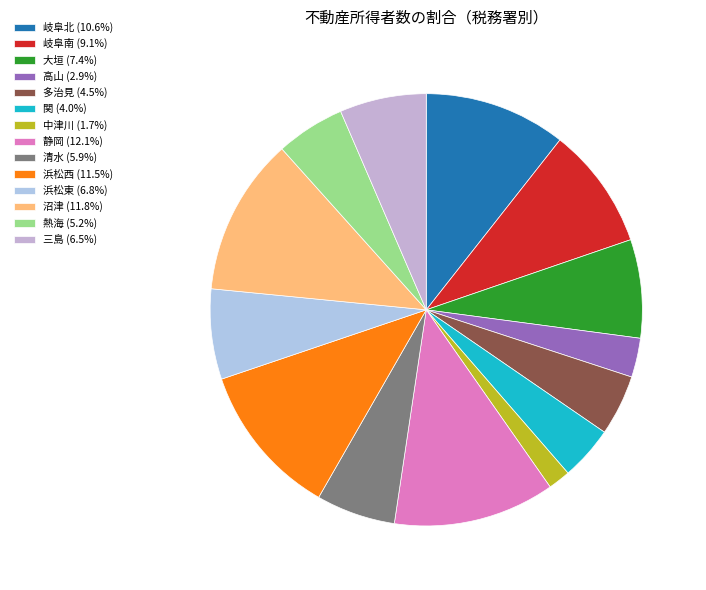

How many slices are in this pie chart?

14